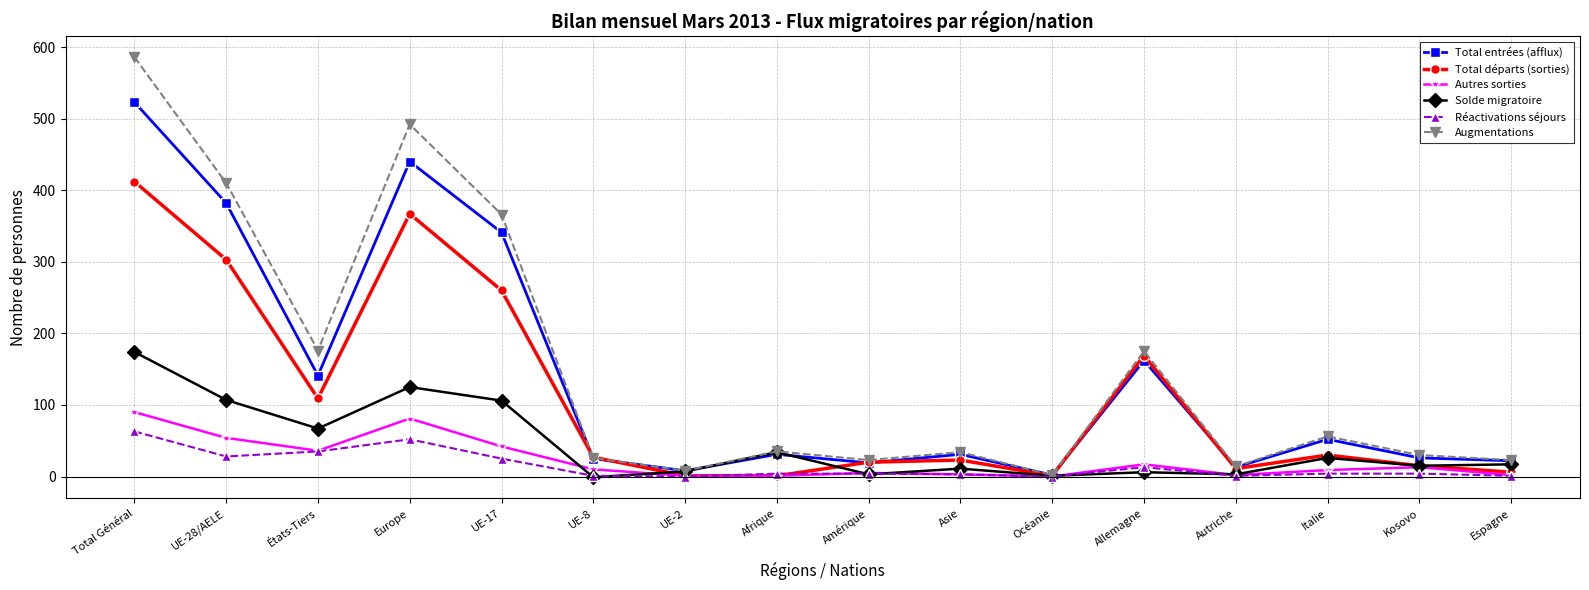

What value does the Solde migratoire series have at Italie, to the nearest 10?

30